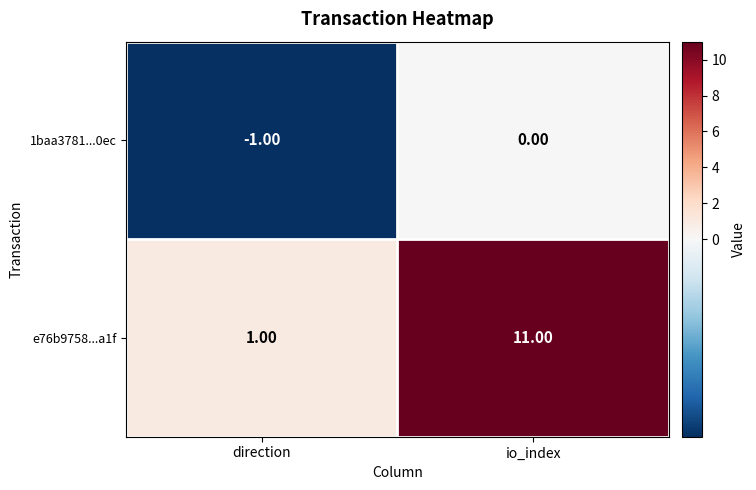

What is the sum of the e76b9758...a1f values at direction and io_index?

12